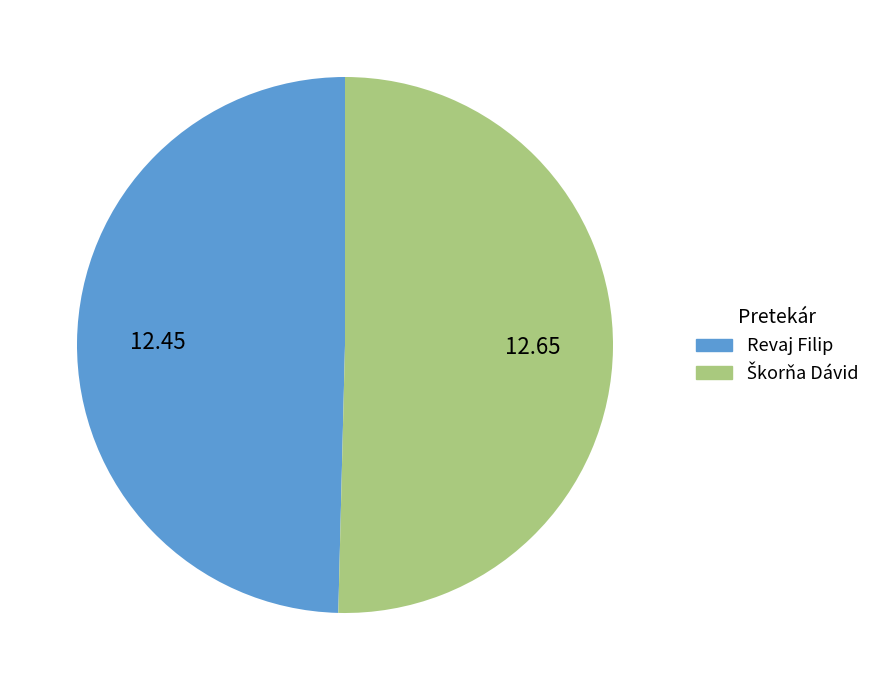

How many segments does this pie chart have?

2